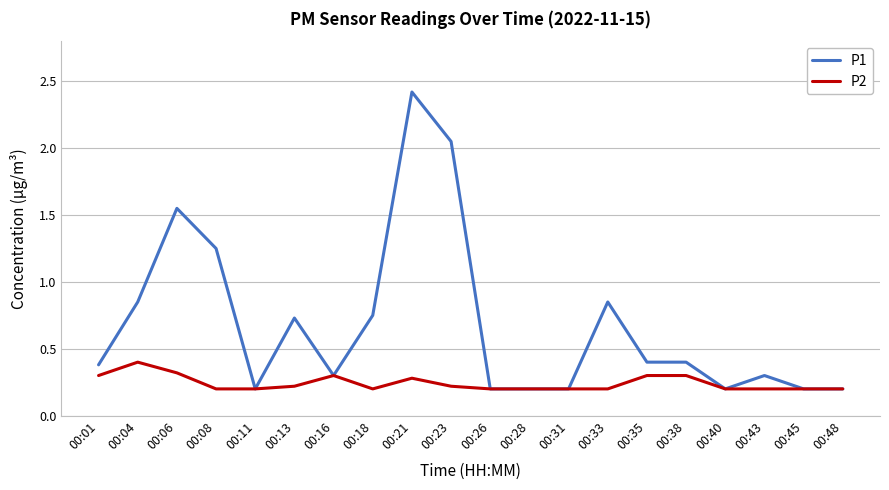

At which category is the sum across all series the highest?

00:21